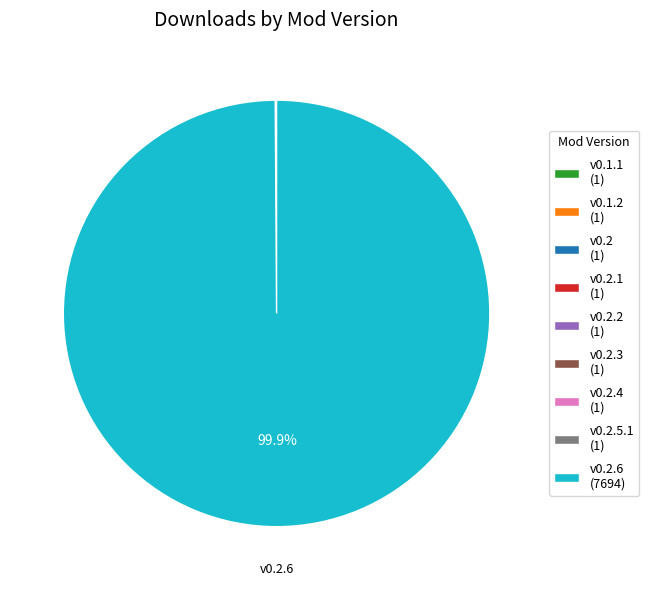

What is the largest slice in the pie chart?

v0.2.6 (7694)